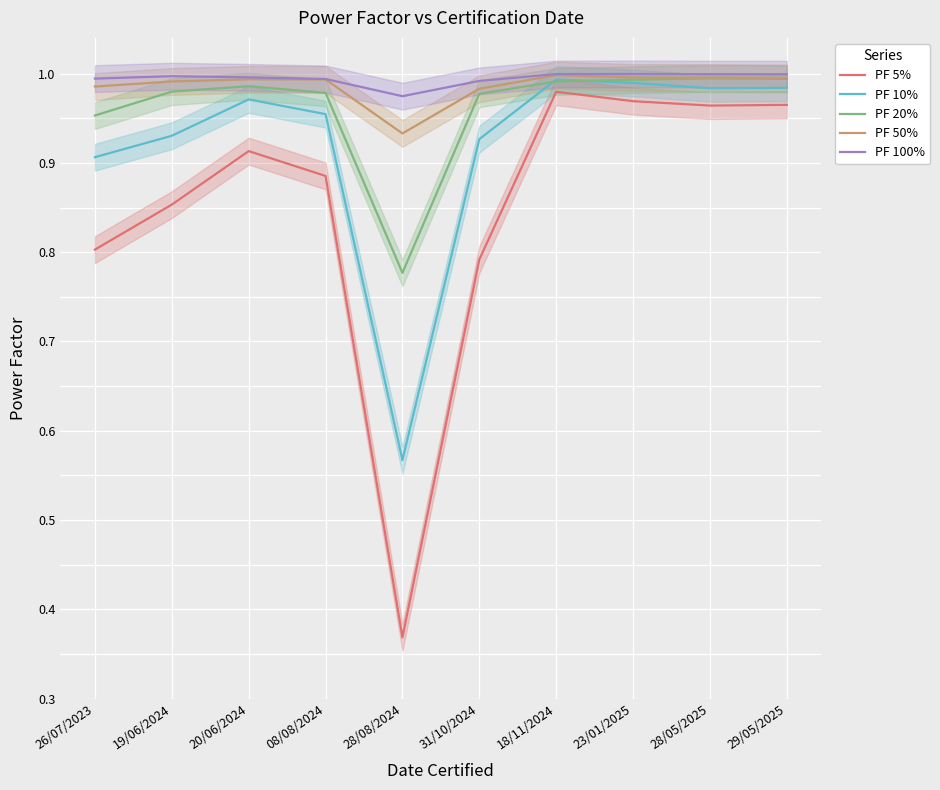

Where is the first local minimum for PF 20%?

28/08/2024